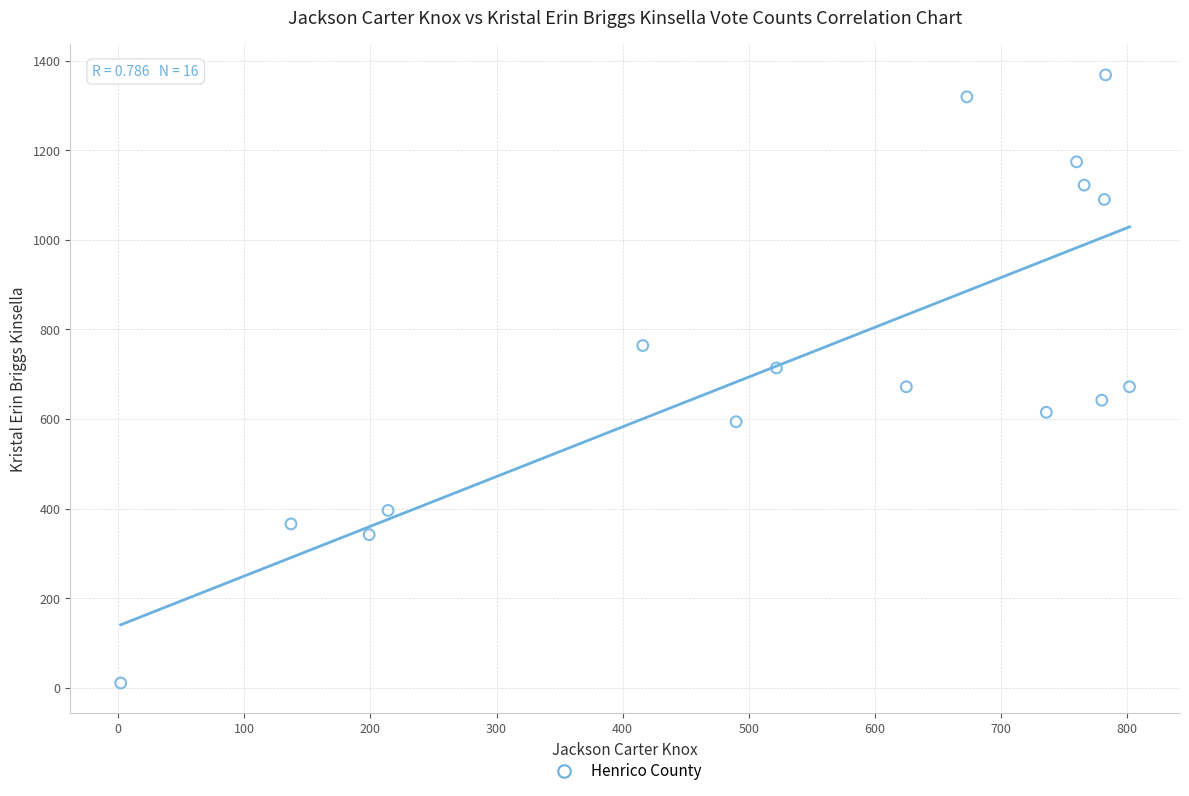

What is the range of X values (max minus min)?

800